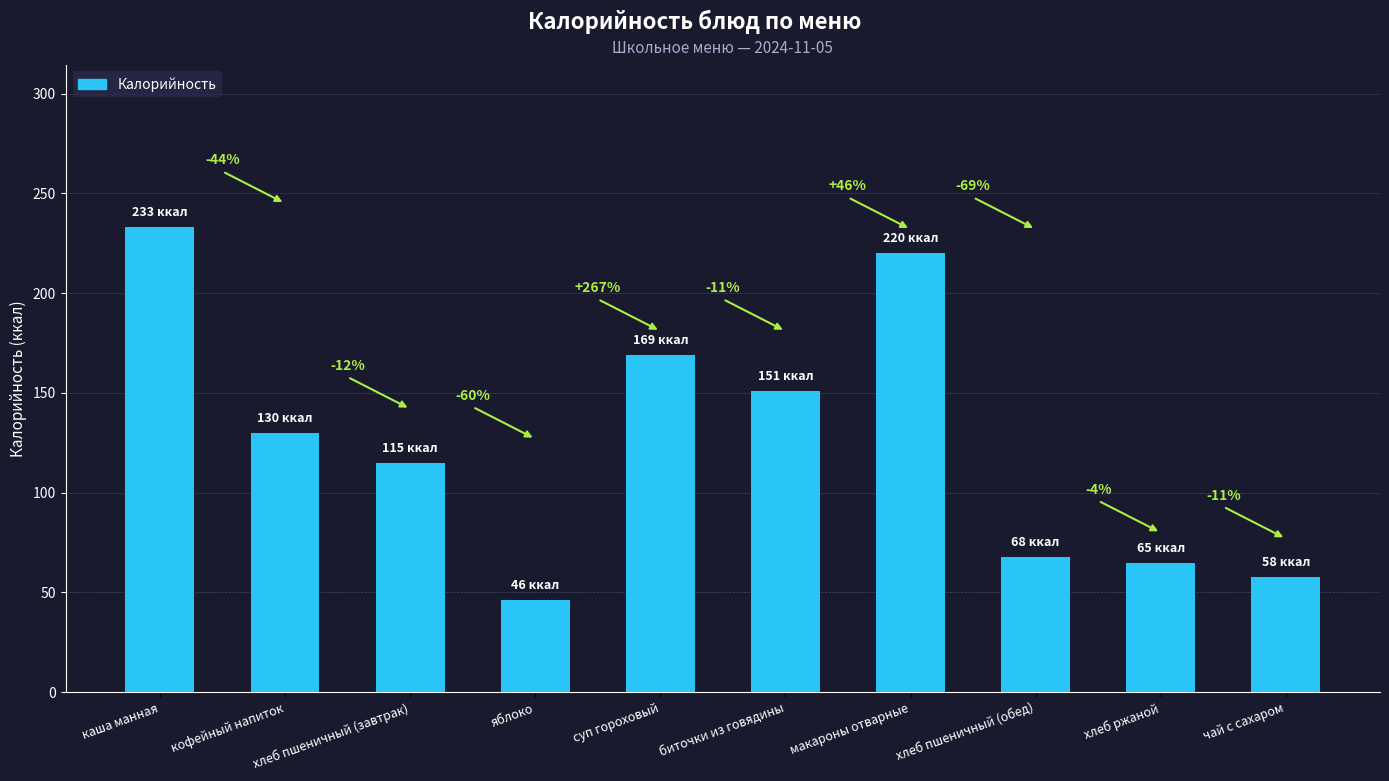

Does the chart contain stacked bars?

No